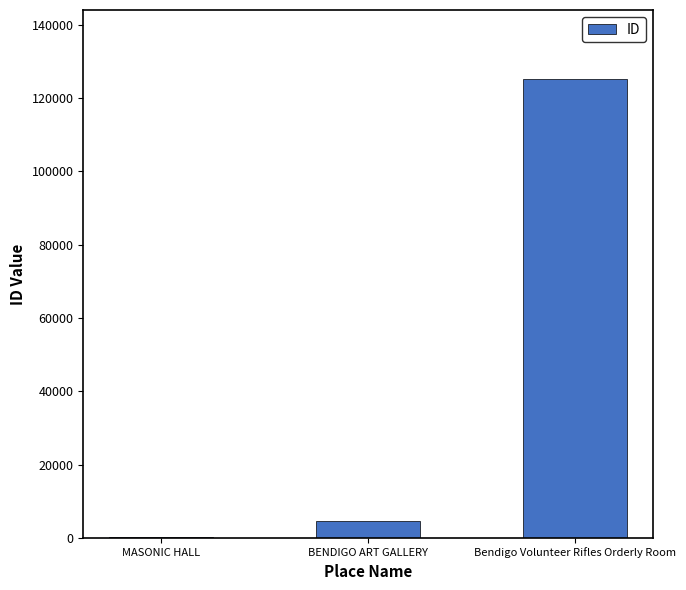

Reading right to left, what are all the values shown in this chart?

125281	4664	145